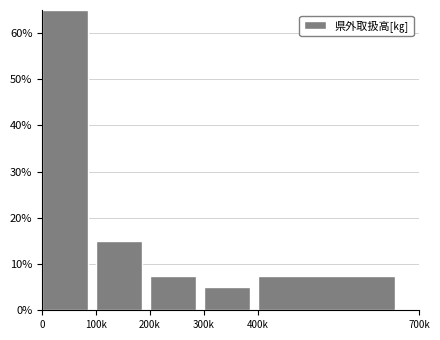

Reading left to right, transcribe all the data shown in this chart.

65.0	15.0	7.5	5.0	7.5